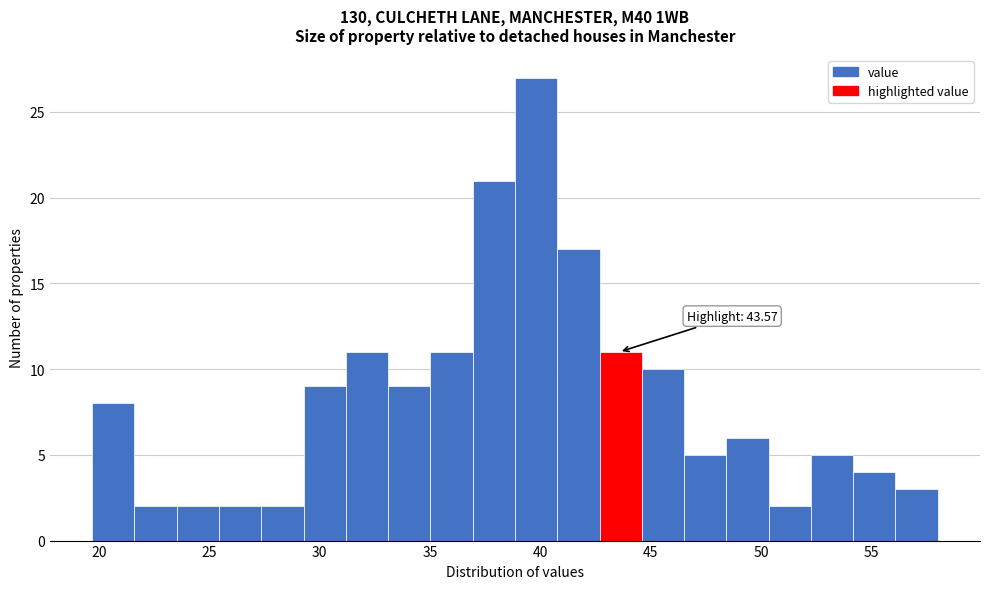

Around what value on the x-axis is the tallest bar? Give the approximate position of its centre, as read against the axis.

40.0